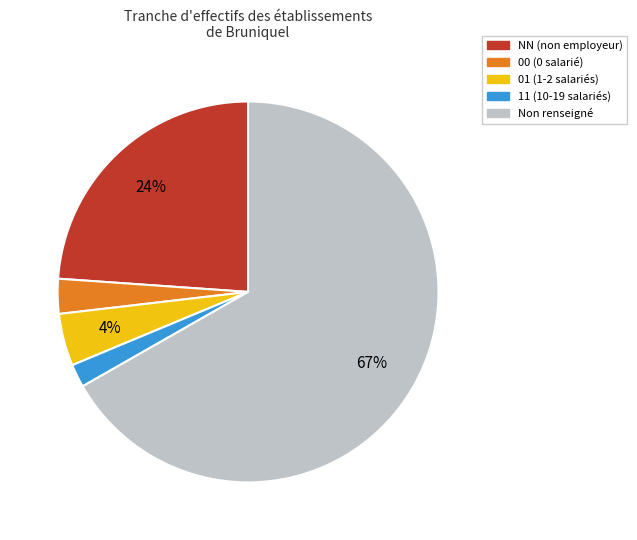

To the nearest percent, what is the average slice percentage?

20%